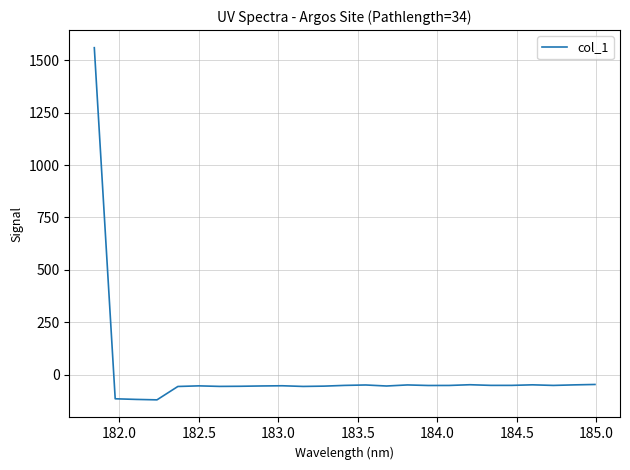

What is the difference between the second highest and second lowest values?

71.3